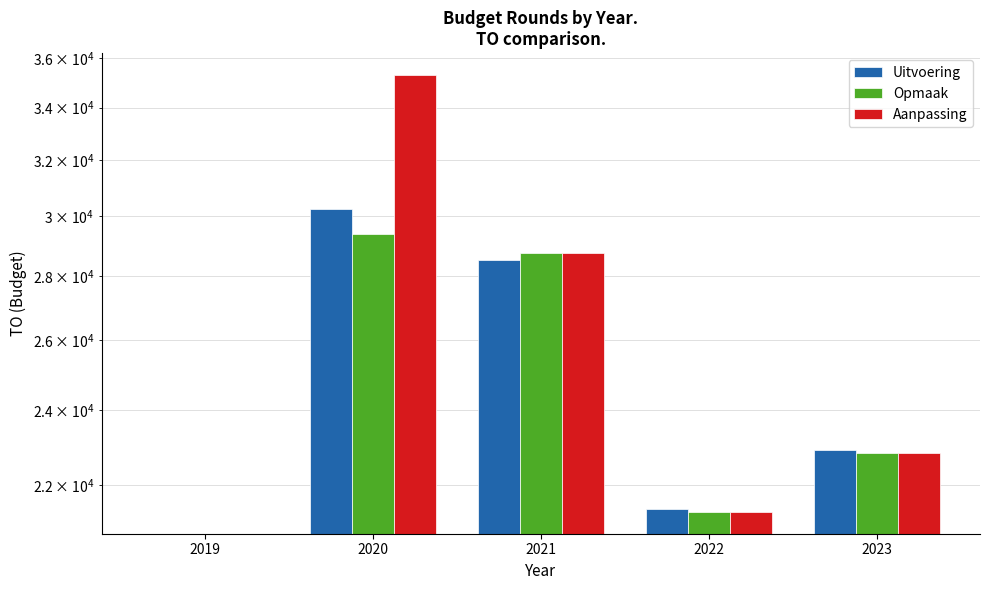

Which category has the highest value in the Aanpassing series?

2020